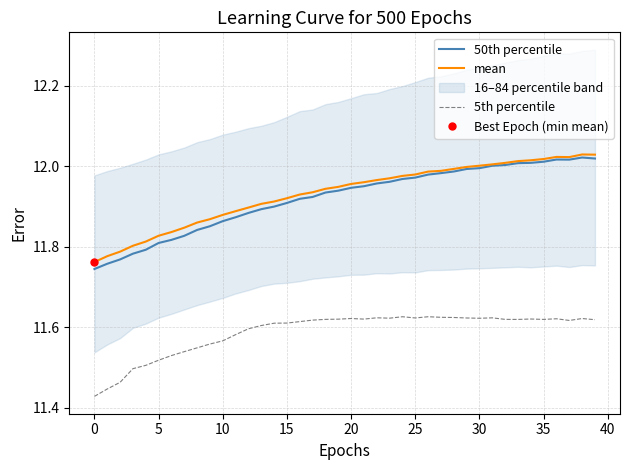

True or false: 5th percentile and 50th percentile cross at least once.

False